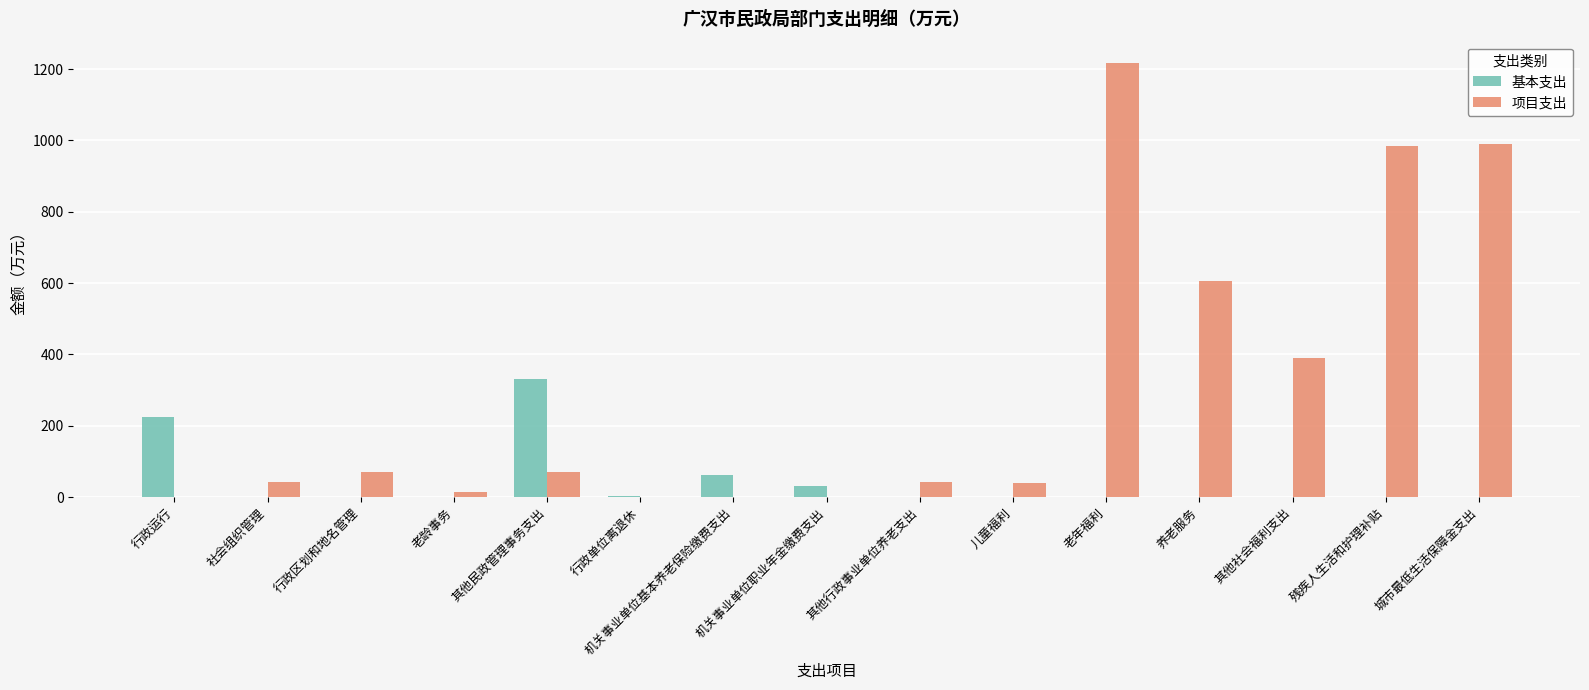

Which series has the largest range (max minus min)?

项目支出